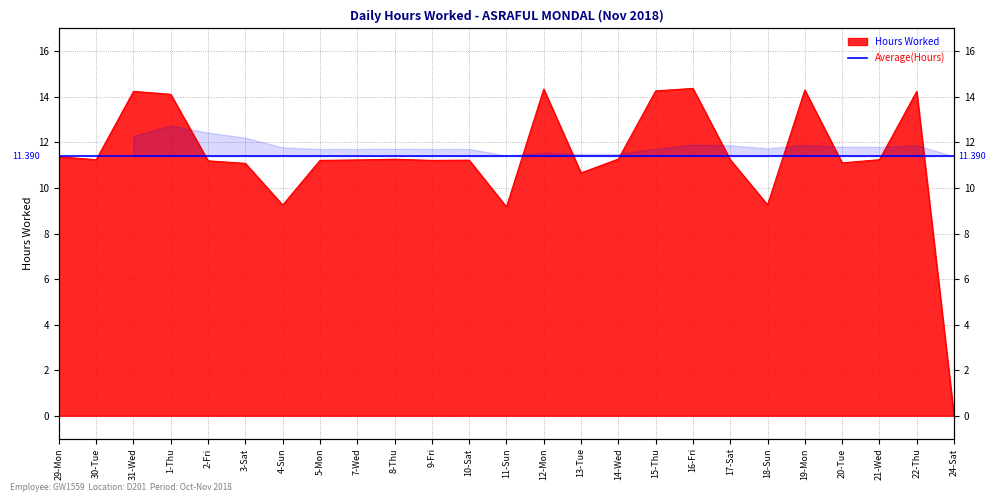

Where is the data nearest to the value 7?

11-Sun